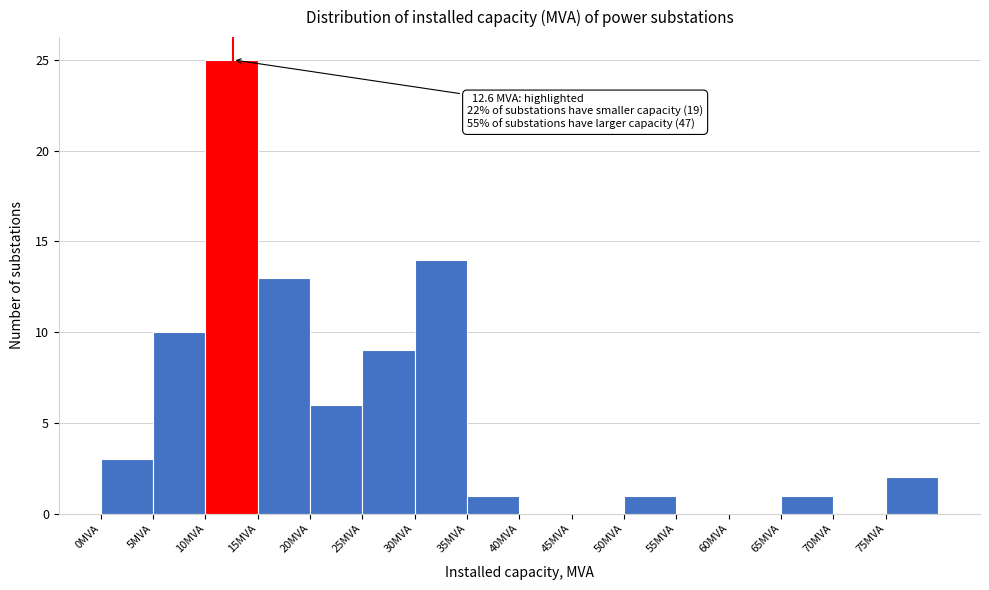

Over which range of the x-axis is the bar tallest?

10 to 15